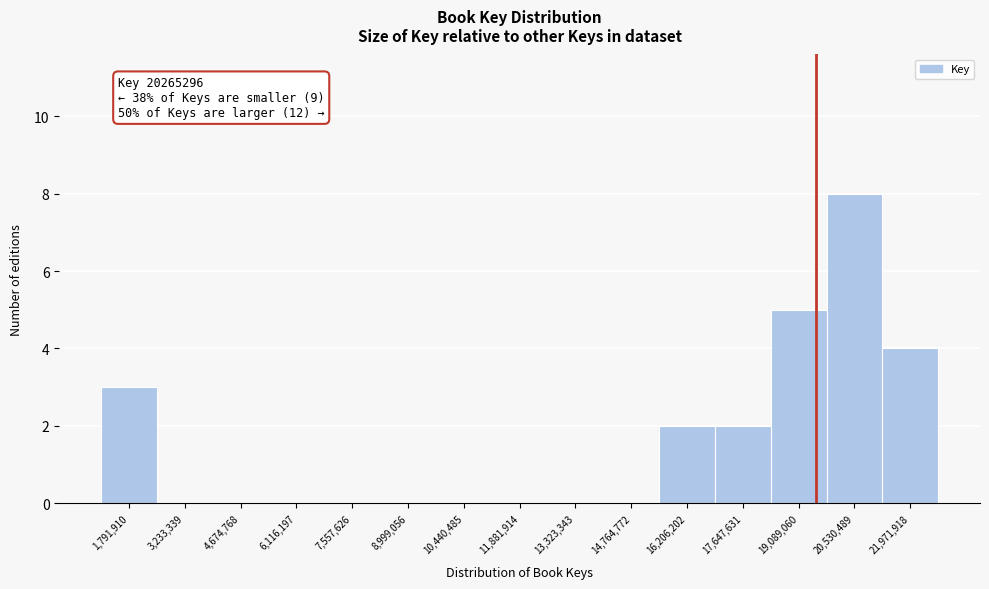

Reading right to left, list all the values displayed in this chart.

21,971,918=4	20,530,489=8	19,089,060=5	17,647,631=2	16,206,202=2	14,764,772=0	13,323,343=0	11,881,914=0	10,440,485=0	8,999,056=0	7,557,626=0	6,116,197=0	4,674,768=0	3,233,339=0	1,791,910=3